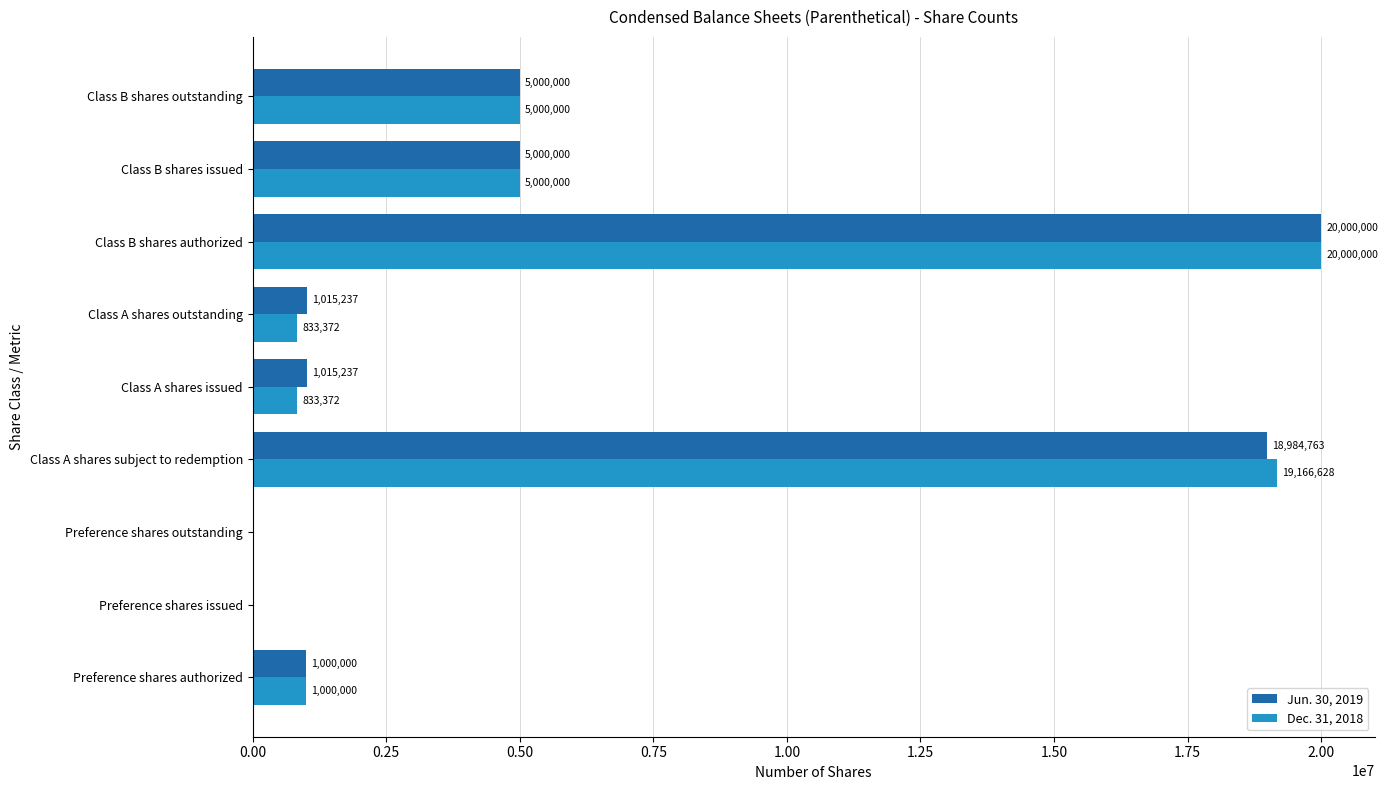

Between Class A shares issued and Class B shares issued, which series saw the biggest shift?

Dec. 31, 2018